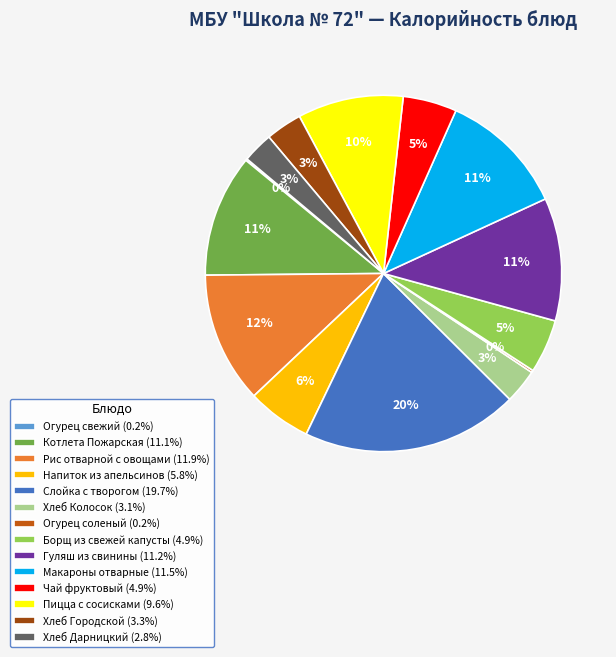

To the nearest percent, what is the average slice percentage?

7%